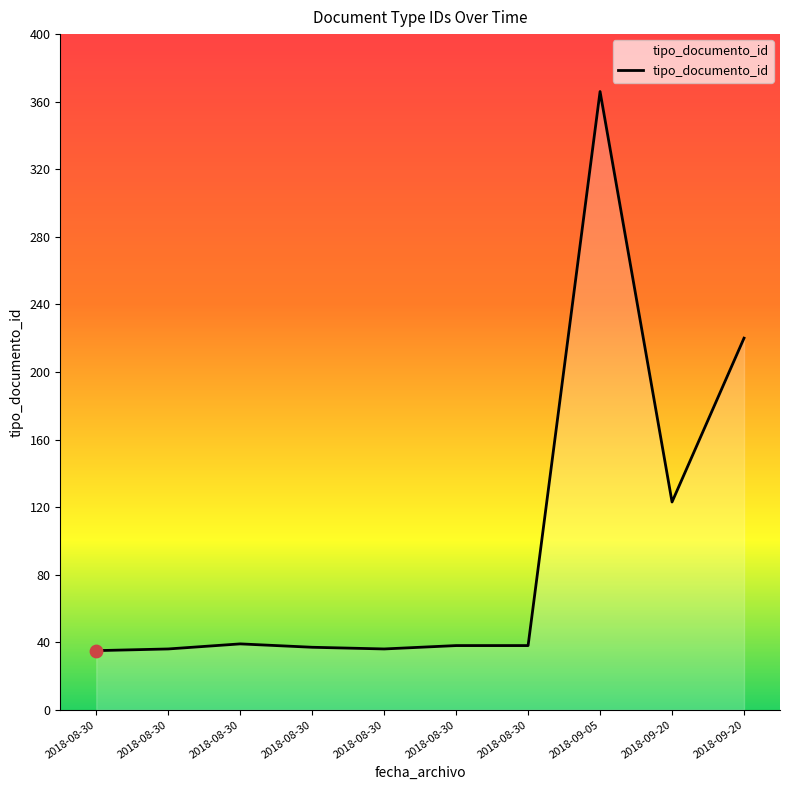

Between 2018-08-30 11:58:55 and 2018-09-20 15:05:25, which is larger?

2018-09-20 15:05:25